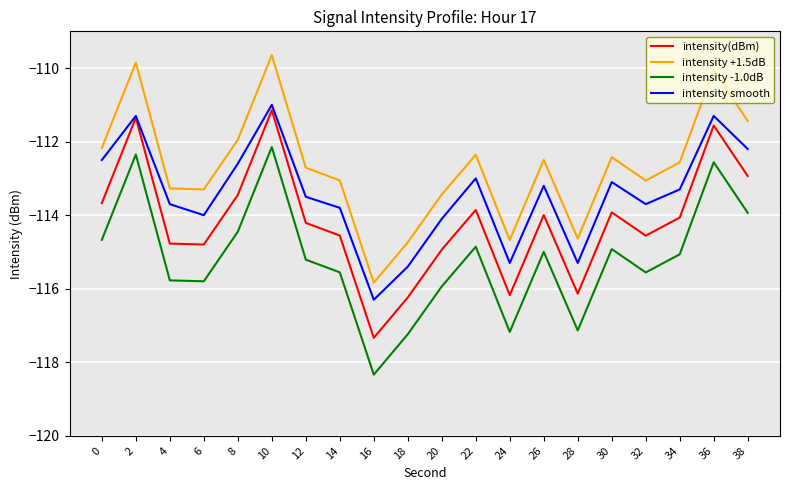

What is the minimum value for intensity(dBm)?

-117.3